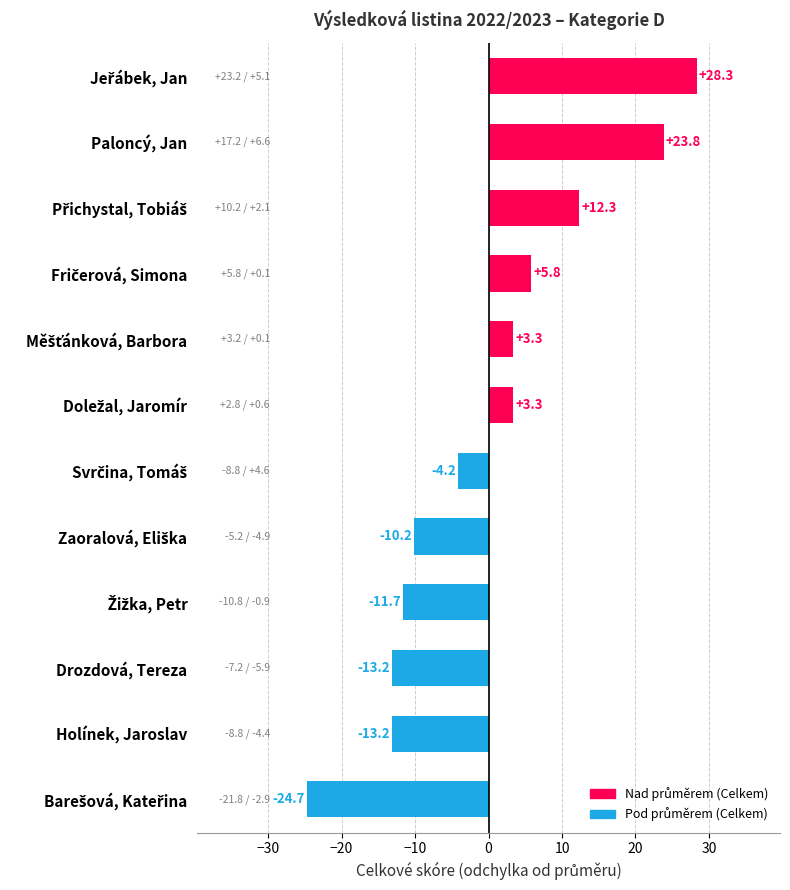

What is the difference between the maximum and minimum values?

53.0